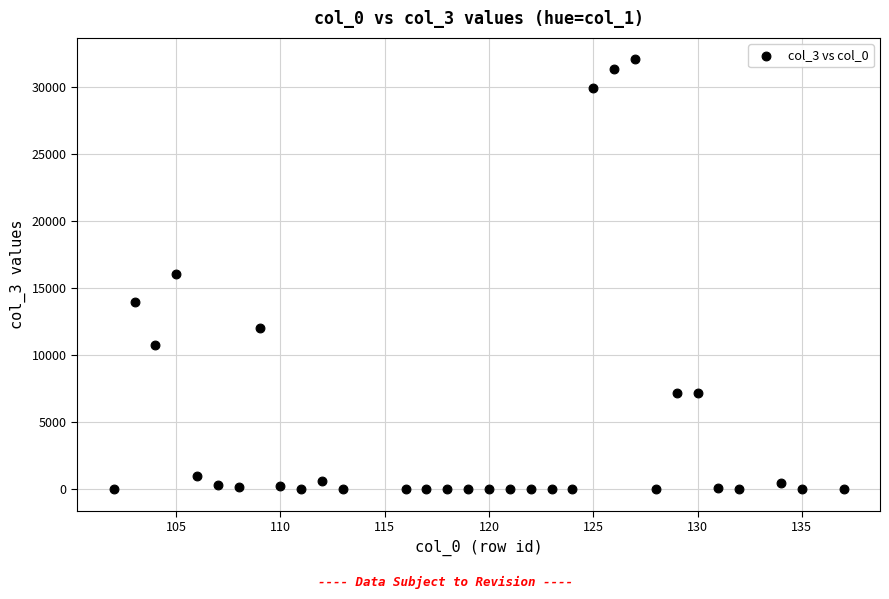

What is the range of X values (max minus min)?

35